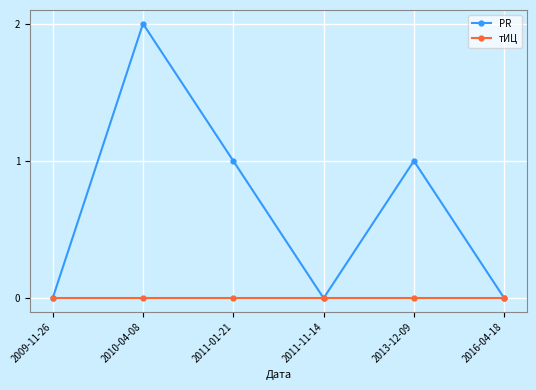

Reading left to right, transcribe all the data shown in this chart.

PR: 0	2	1	0	1	0
тИЦ: 0	0	0	0	0	0